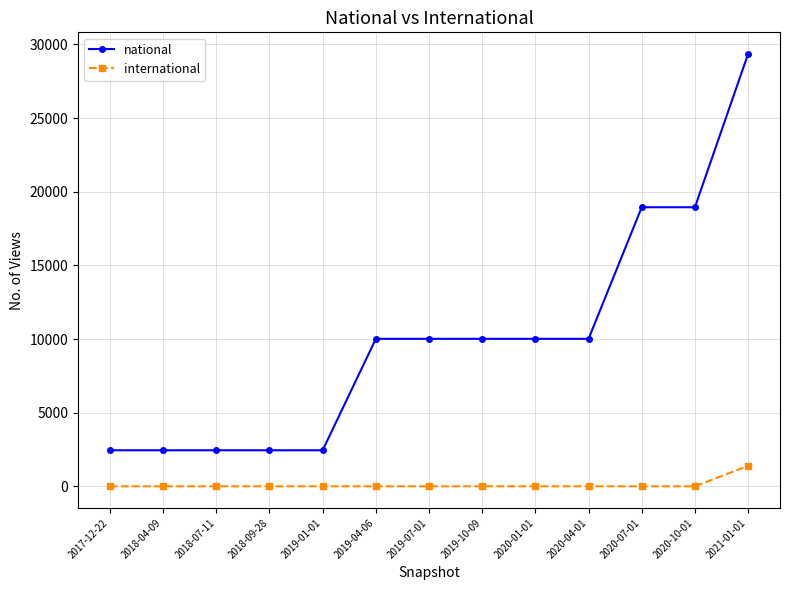

How many lines are shown in the chart?

2